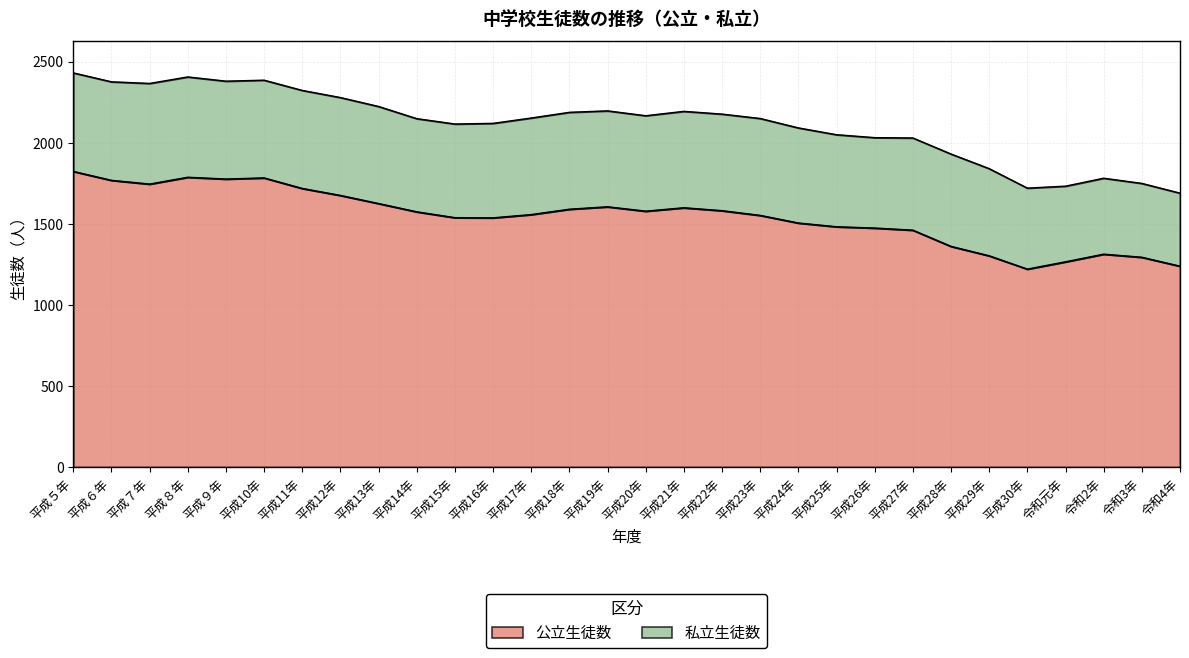

What is the minimum value shown in the chart?

1221